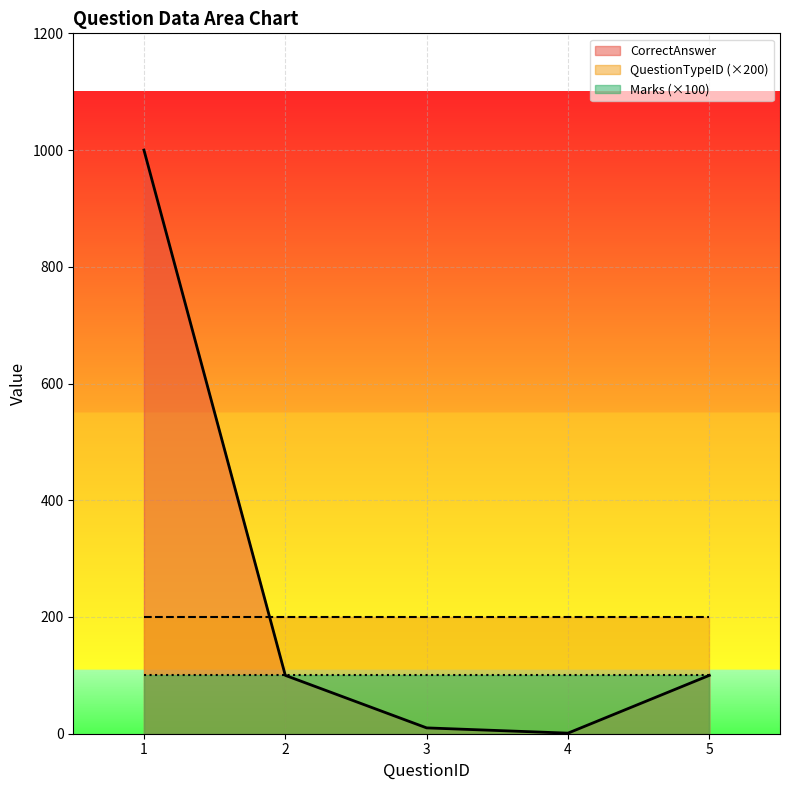

True or false: CorrectAnswer and Marks intersect in this chart.

False